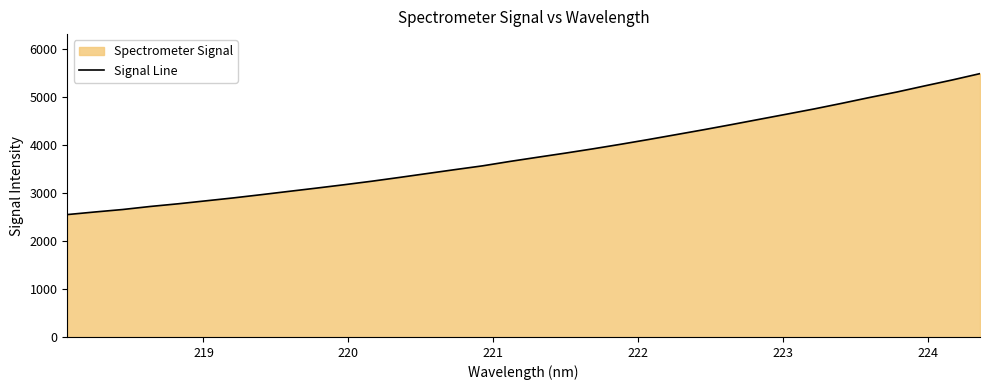

How many data points does each series have?

34